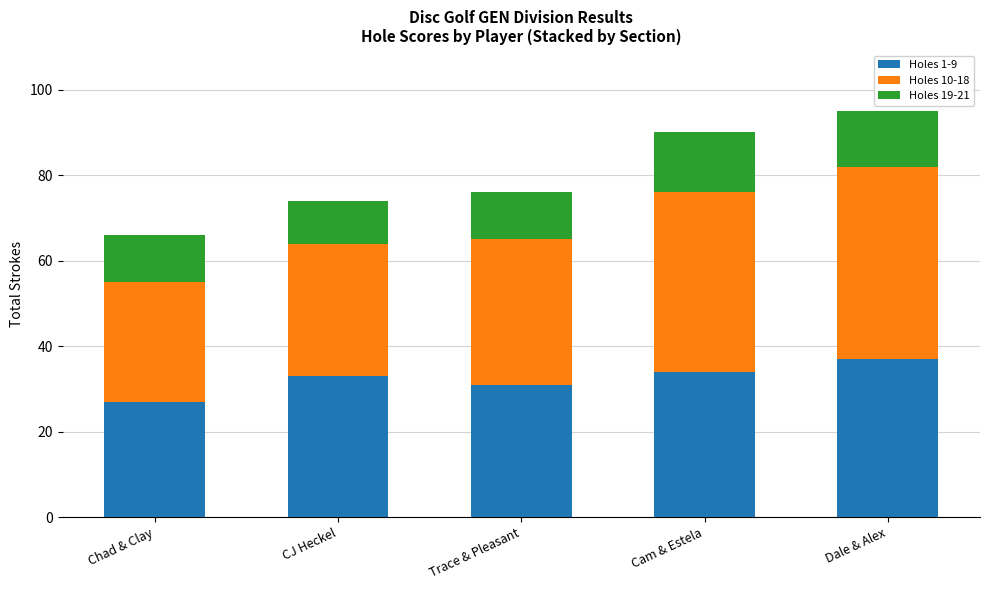

What is the maximum value for Holes 1-9?

37